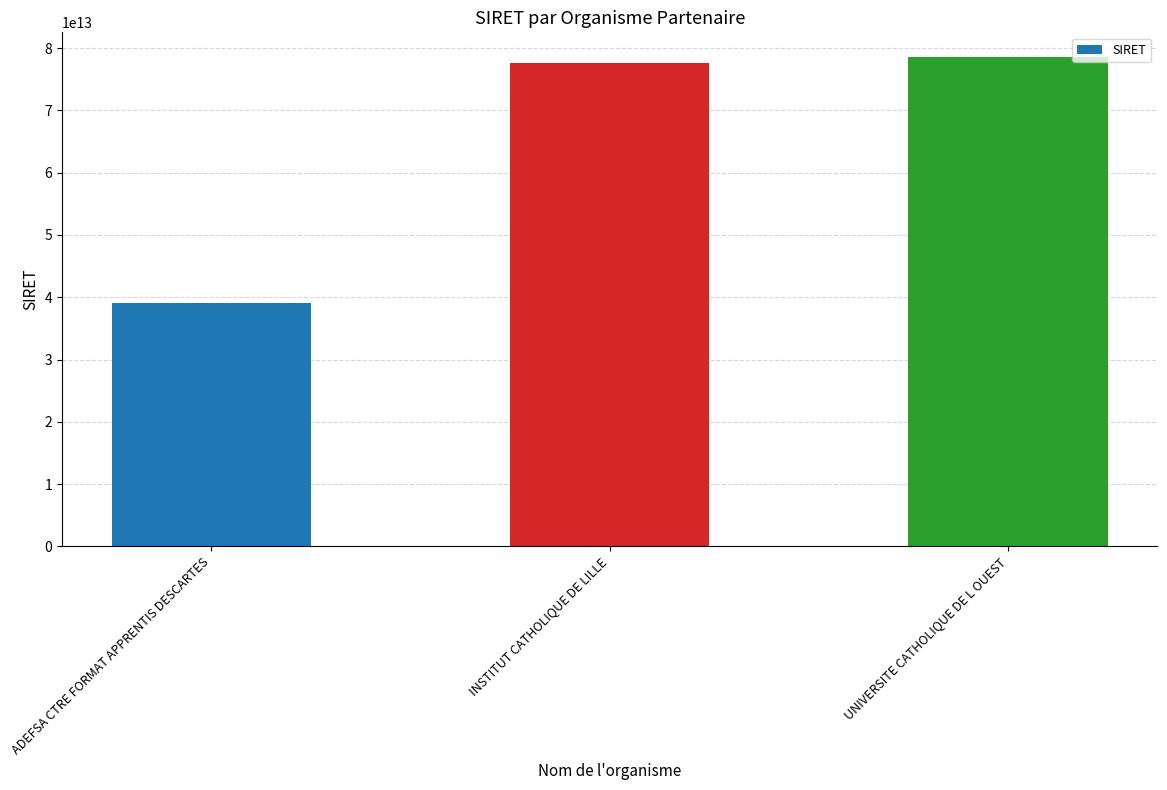

What is the approximate value at INSTITUT CATHOLIQUE DE LILLE, to the nearest 10?

77562424000010